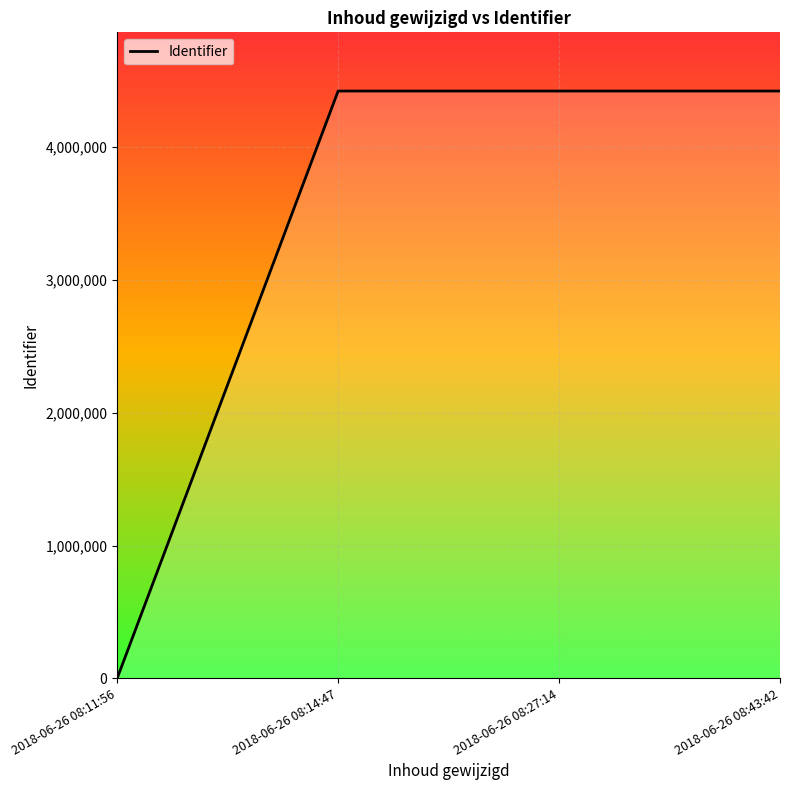

True or false: the data shows 4422741 at 2018-06-26 08:14:47.

True